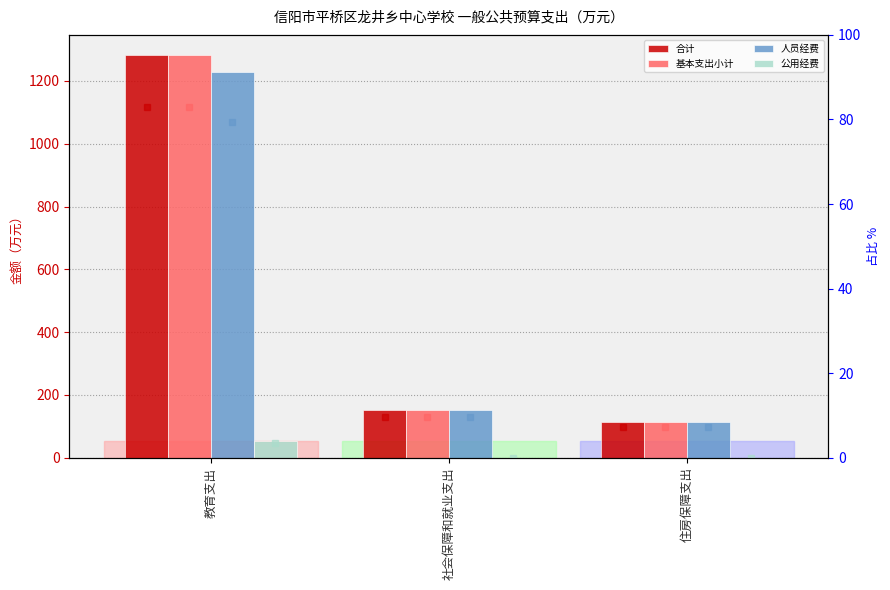

Read the 合计 value at 社会保障和就业支出.

150.7